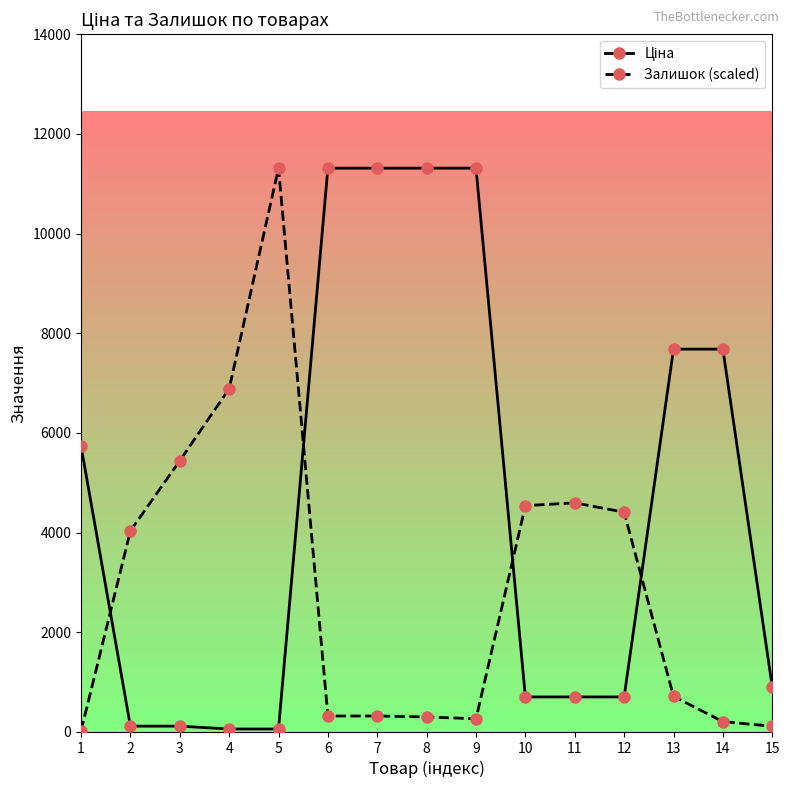

What is the sum of the Залишок (scaled) values at 8 and 7?

619.1